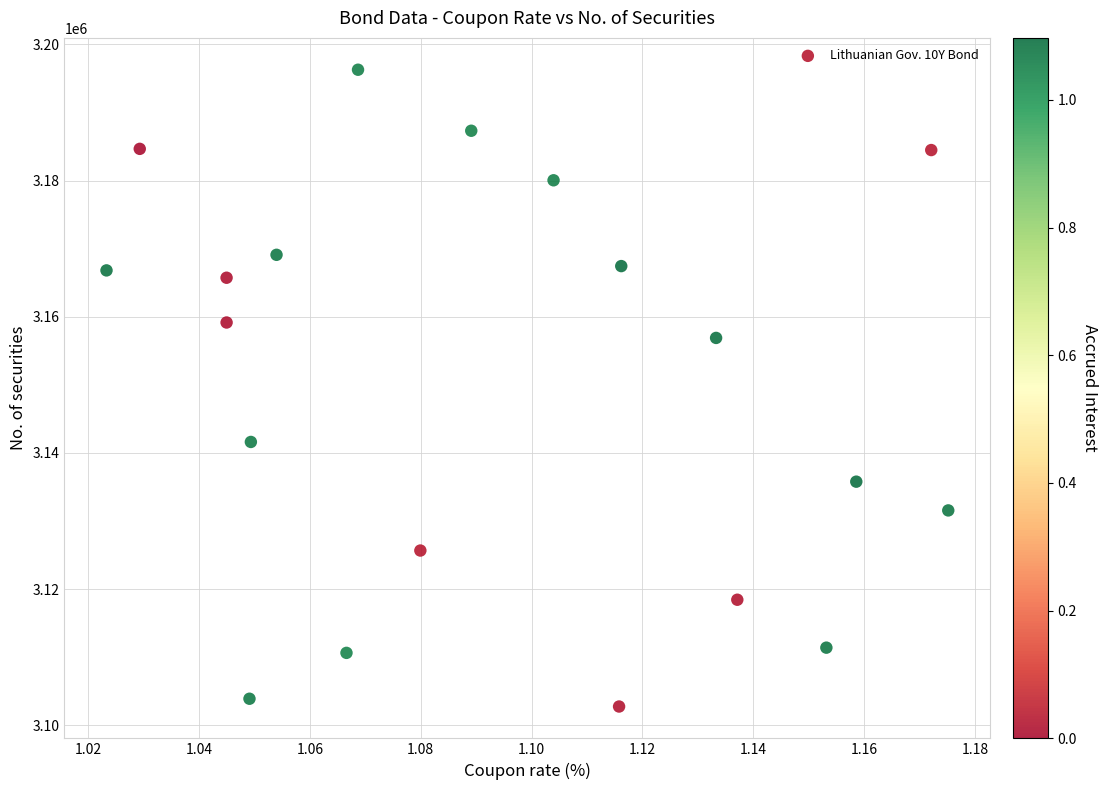

What is the range of Y values (max minus min)?

93529